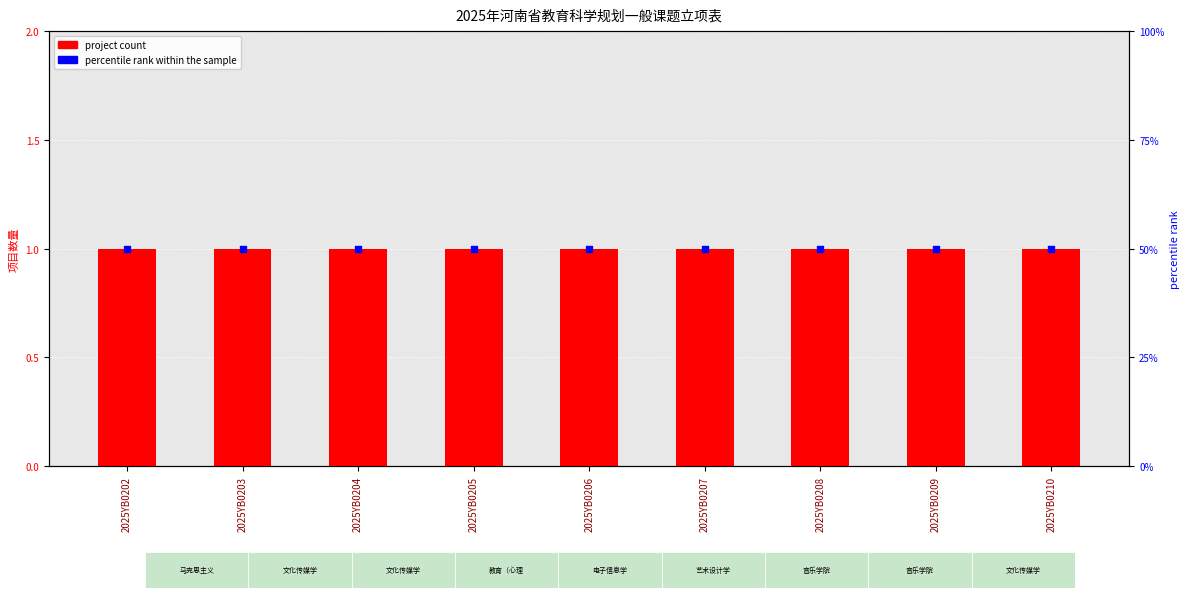

At which category is the sum across all series the highest?

2025YB0202